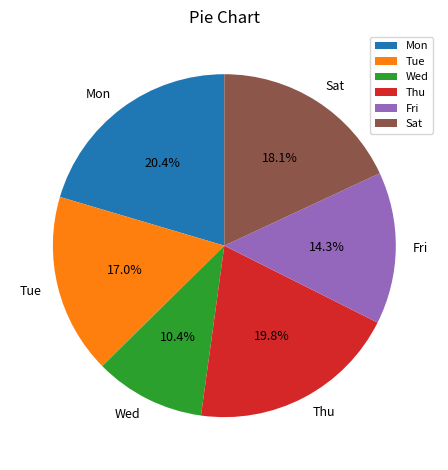

Rank the categories by value from lowest to highest.

Wed, Fri, Tue, Sat, Thu, Mon